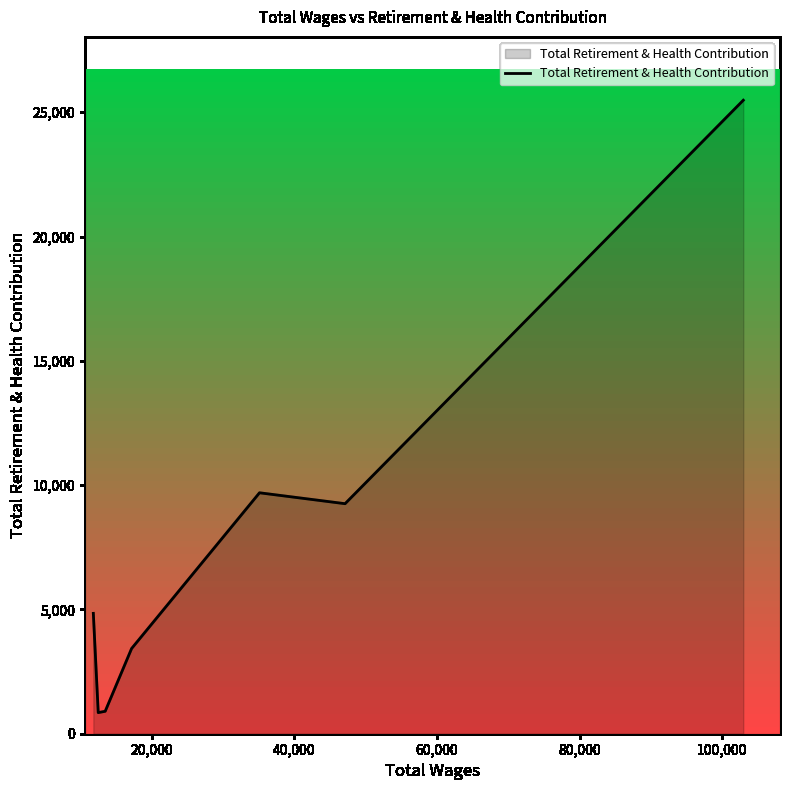

Count the number of categories in the chart.

7